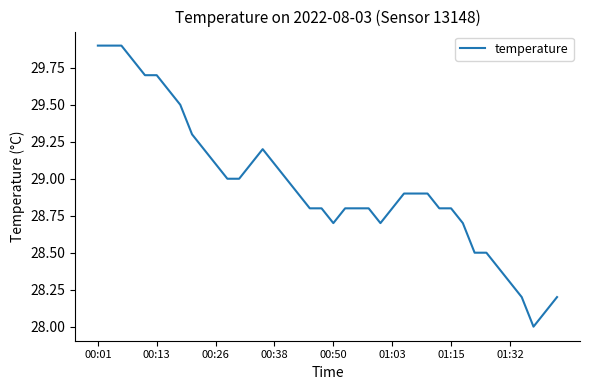

What is the difference between the maximum and minimum values?

1.9